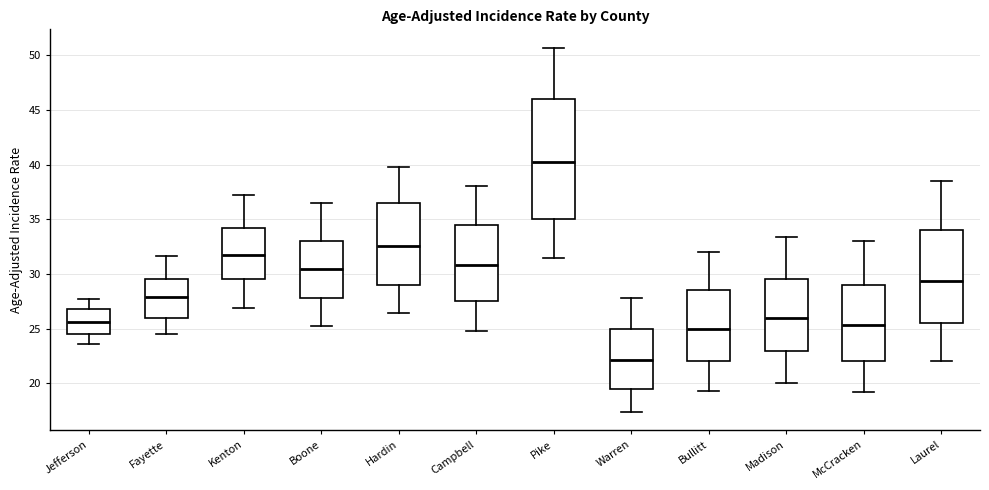

Reading left to right, transcribe this box plot: for each box, give where its median line is, the range the box spans, and where its two whiskers end, as read against the y-axis. The values are not printed on the chart, so give them approximately, as read against the axis.

Jefferson: median 25.5, box 24.5 to 27.0, whiskers 23.5 to 27.5
Fayette: median 28.0, box 26.0 to 29.5, whiskers 24.5 to 31.5
Kenton: median 31.5, box 29.5 to 34.0, whiskers 27.0 to 37.0
Boone: median 30.5, box 28.0 to 33.0, whiskers 25.0 to 36.5
Hardin: median 32.5, box 29.0 to 36.5, whiskers 26.5 to 40.0
Campbell: median 31.0, box 27.5 to 34.5, whiskers 25.0 to 38.0
Pike: median 40.0, box 35.0 to 46.0, whiskers 31.5 to 50.5
Warren: median 22.0, box 19.5 to 25.0, whiskers 17.5 to 28.0
Bullitt: median 25.0, box 22.0 to 28.5, whiskers 19.5 to 32.0
Madison: median 26.0, box 23.0 to 29.5, whiskers 20.0 to 33.5
McCracken: median 25.5, box 22.0 to 29.0, whiskers 19.0 to 33.0
Laurel: median 29.5, box 25.5 to 34.0, whiskers 22.0 to 38.5